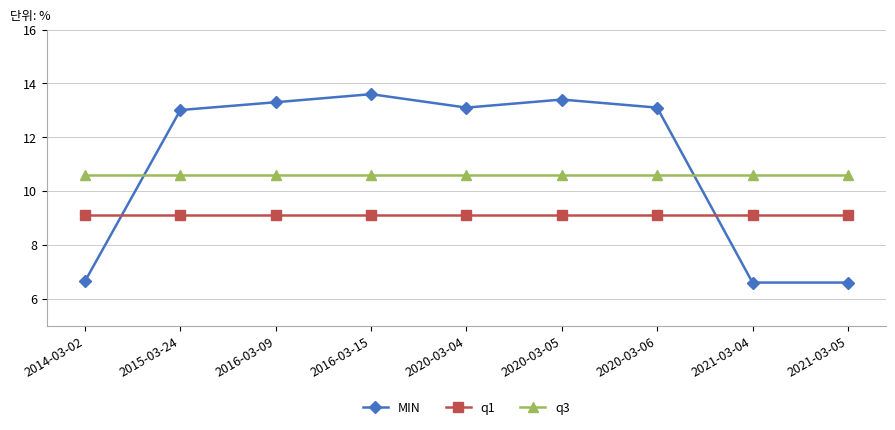

Reading right to left, transcribe all the data shown in this chart.

MIN: 2021-03-05=6.6	2021-03-04=6.6	2020-03-06=13.1	2020-03-05=13.4	2020-03-04=13.1	2016-03-15=13.6	2016-03-09=13.3	2015-03-24=13.0	2014-03-02=6.7
q1: 2021-03-05=9.1	2021-03-04=9.1	2020-03-06=9.1	2020-03-05=9.1	2020-03-04=9.1	2016-03-15=9.1	2016-03-09=9.1	2015-03-24=9.1	2014-03-02=9.1
q3: 2021-03-05=10.6	2021-03-04=10.6	2020-03-06=10.6	2020-03-05=10.6	2020-03-04=10.6	2016-03-15=10.6	2016-03-09=10.6	2015-03-24=10.6	2014-03-02=10.6